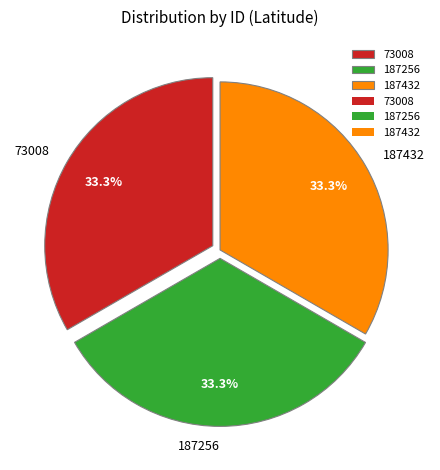

The 187432 slice represents 33% of the pie. True or false?

True